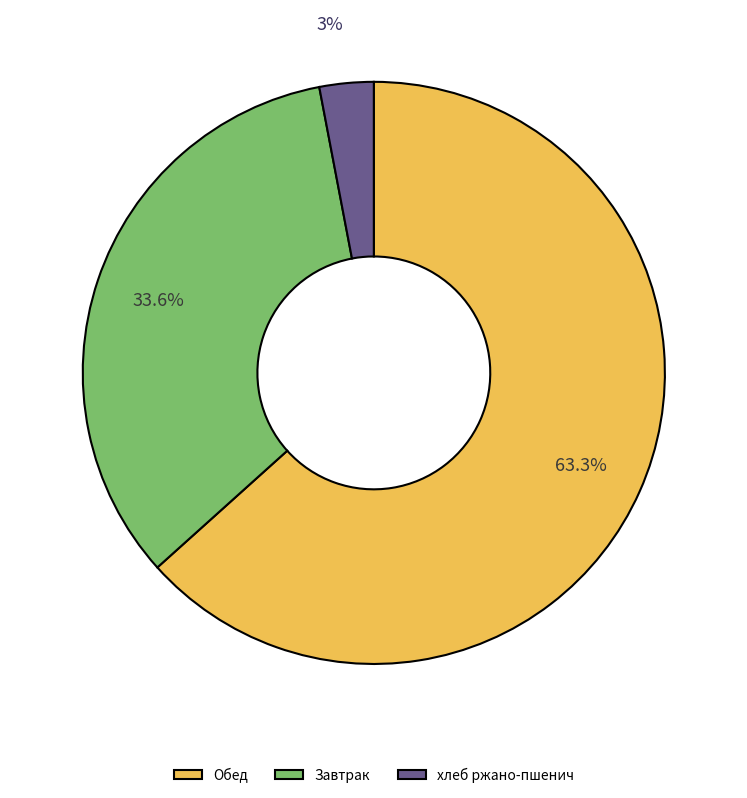

To the nearest percent, what portion does хлеб ржано-пшенич represent?

3%